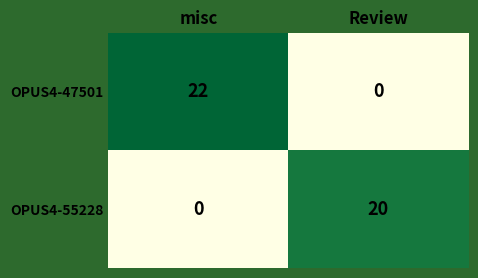

The OPUS4-47501 series shows 12 at Review. True or false?

False